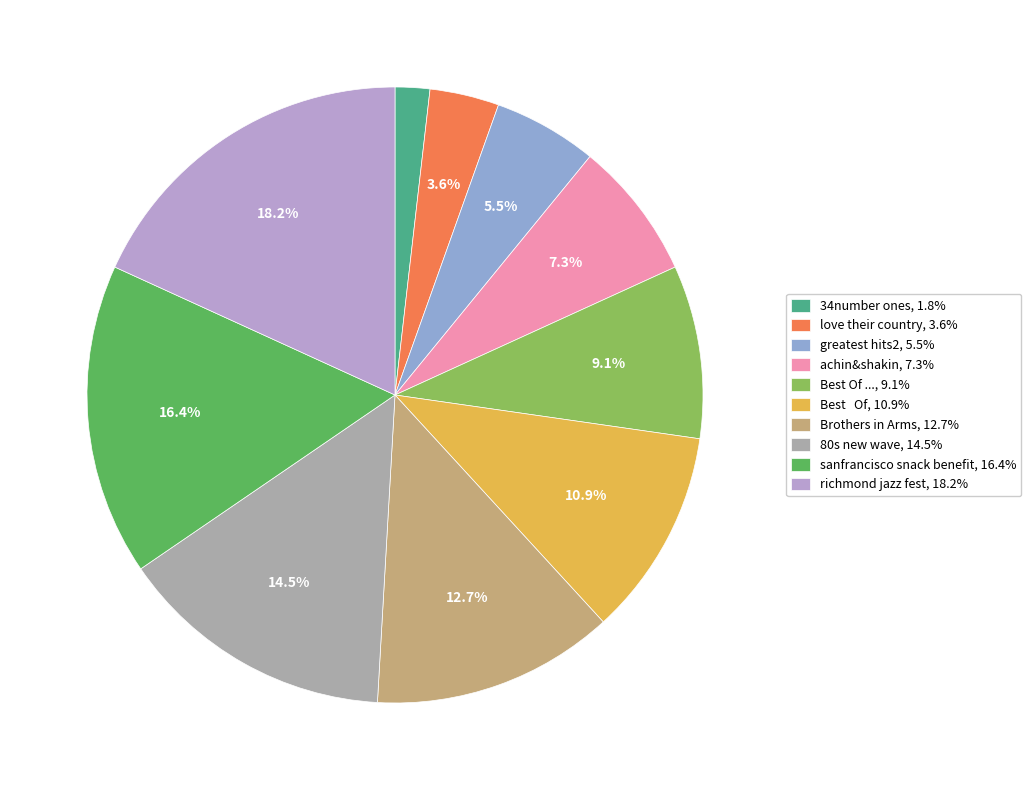

Is the sum of greatest hits2, 5.5% and 34number ones, 1.8% greater than half?

No